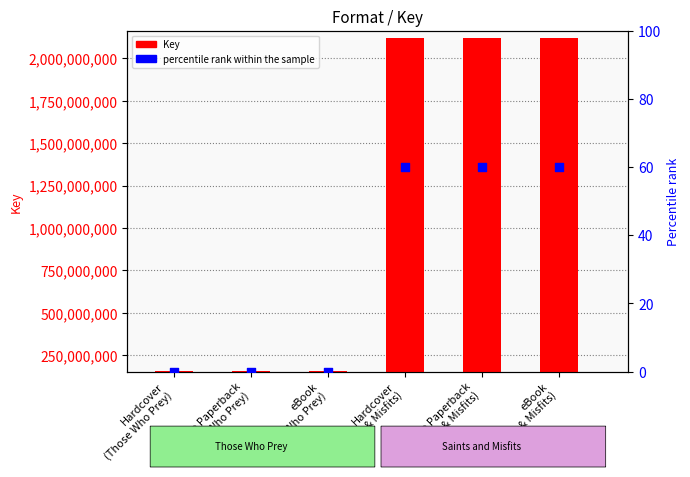

Which series contains the lowest Y value?

percentile rank within the sample